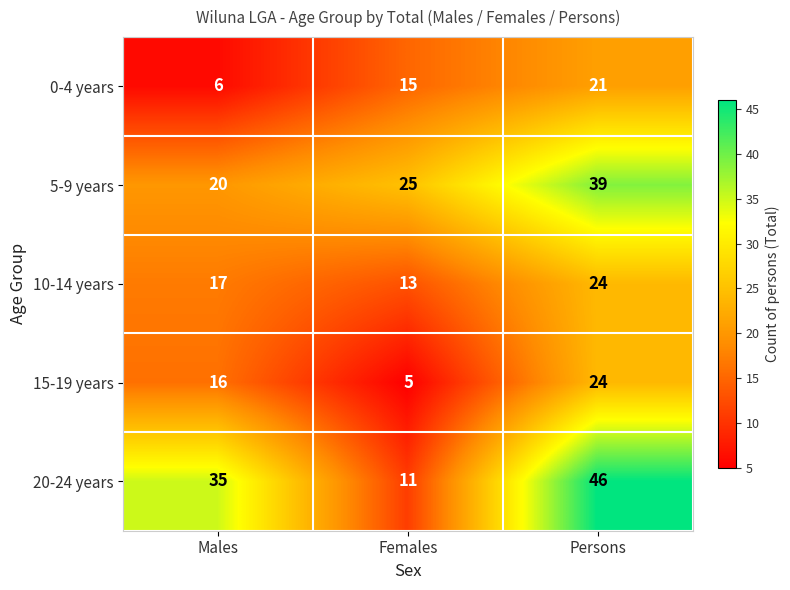

List the labels in order of 20-24 years value, smallest first.

Females, Males, Persons